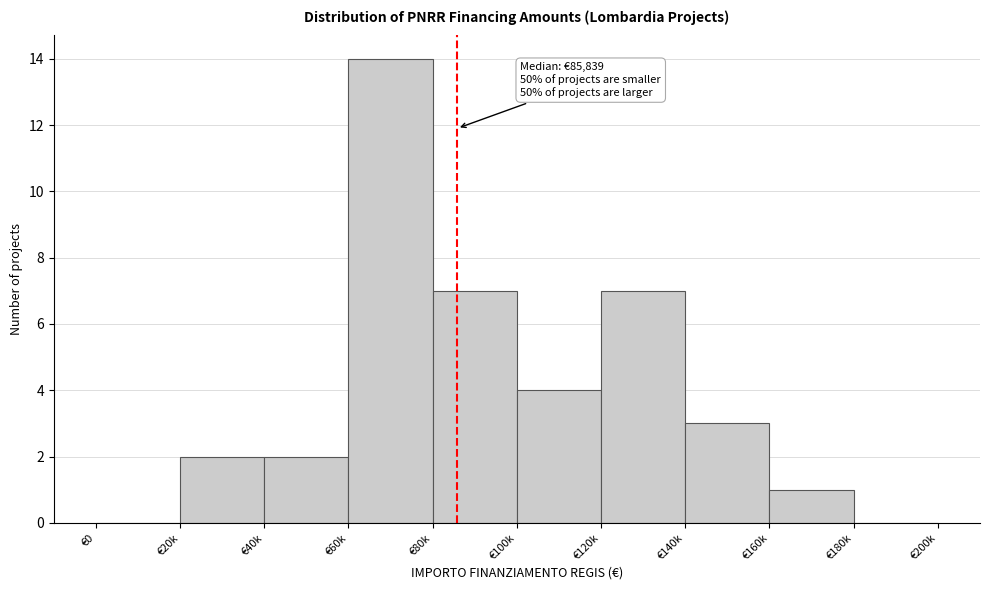

Reading left to right, what are all the values shown in this chart?

€0=0	€20k=2	€40k=2	€60k=14	€80k=7	€100k=4	€120k=7	€140k=3	€160k=1	€180k=0